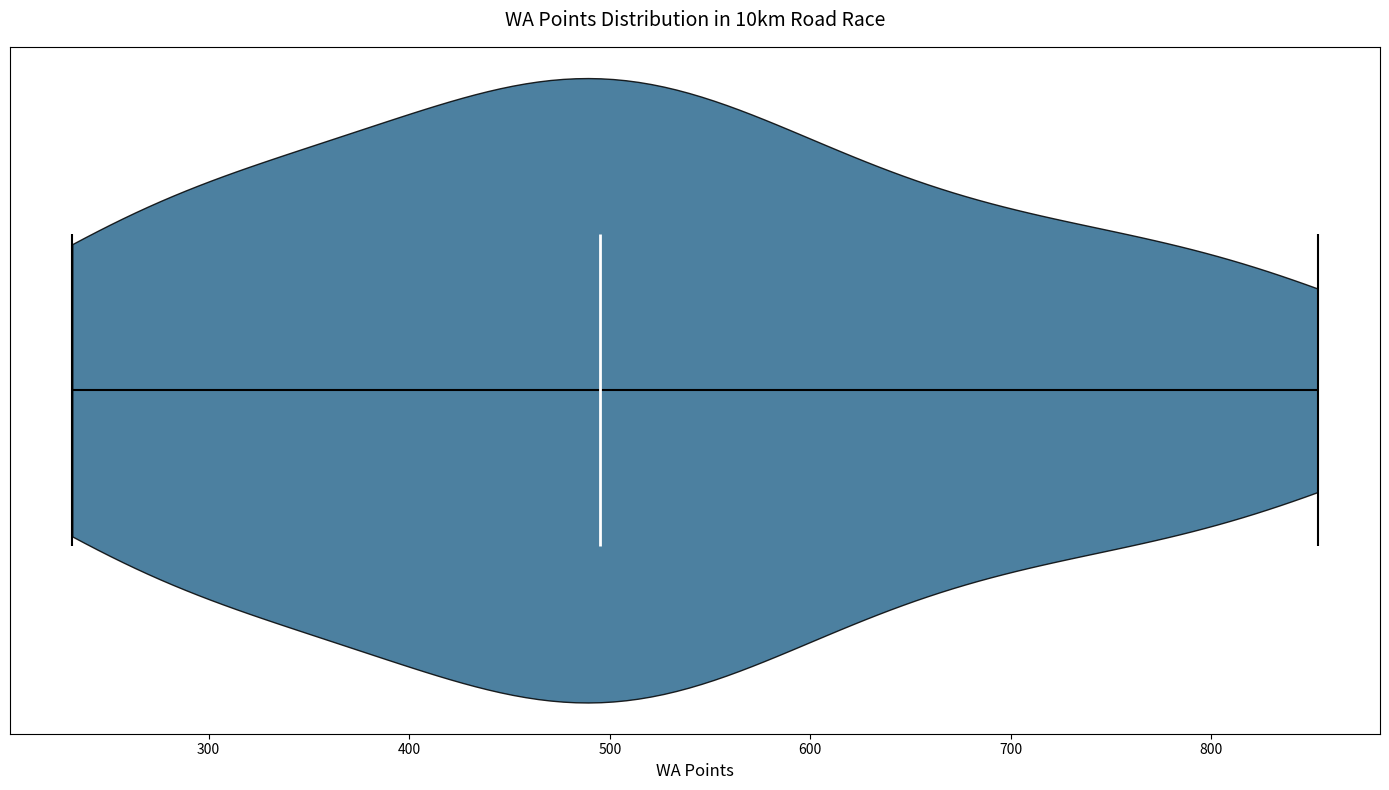

What is the highest point the violin reaches on the x-axis? The values are not printed on the chart, so give them approximately, as read against the axis.

850